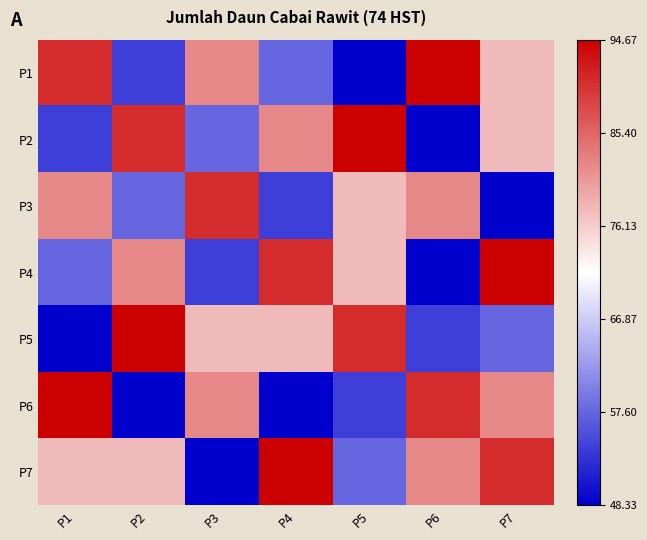

Between P7 and P3, which is larger?

P3